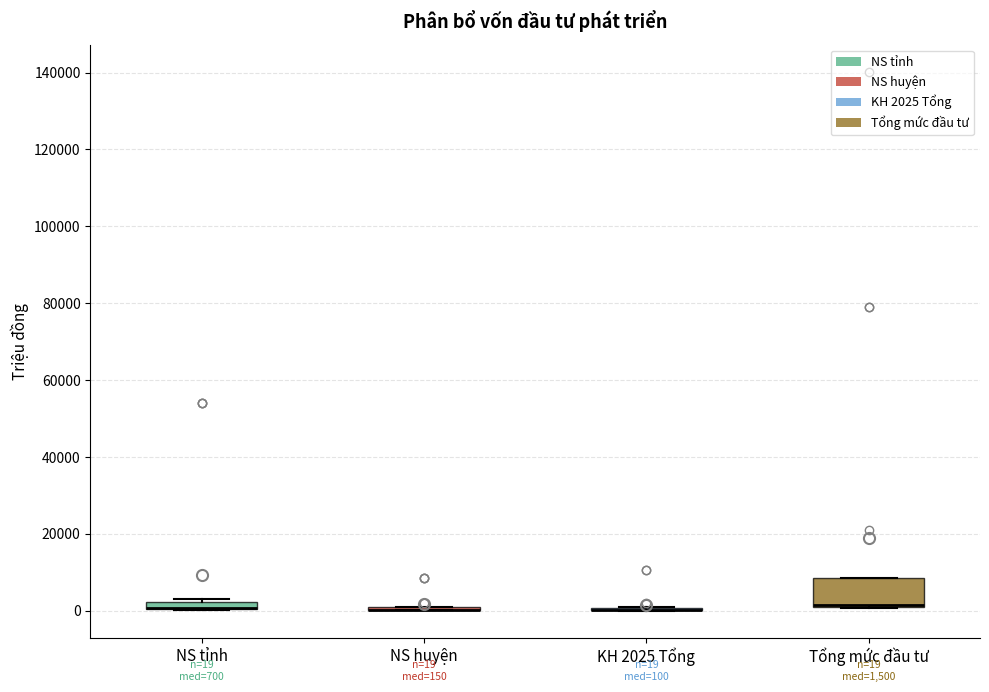

Which box is the tallest, from its lower edge to its upper edge?

Tổng mức đầu tư